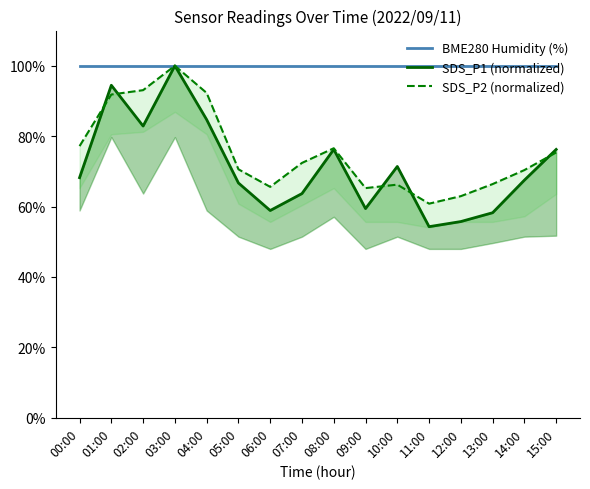

What is the approximate value of SDS_P2 (normalized) at 09:00?

65.2